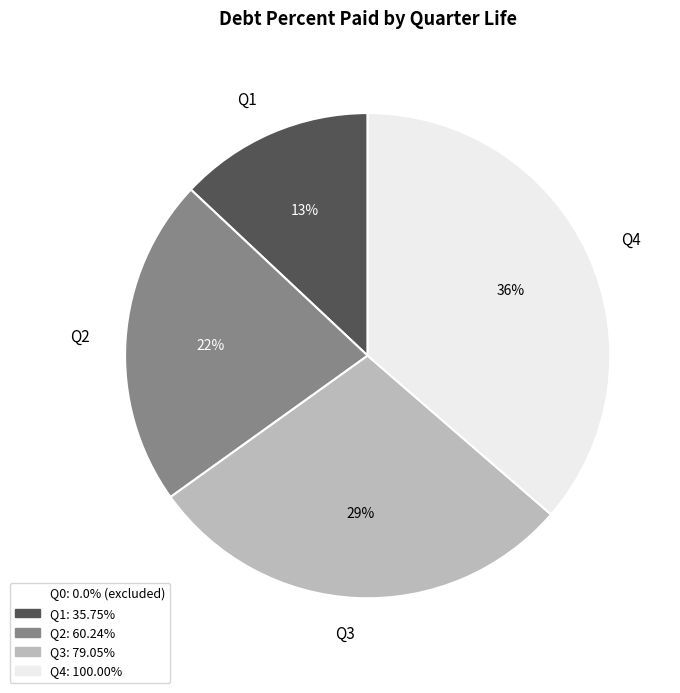

Combined, do Q1 and Q4 account for over 50%?

No